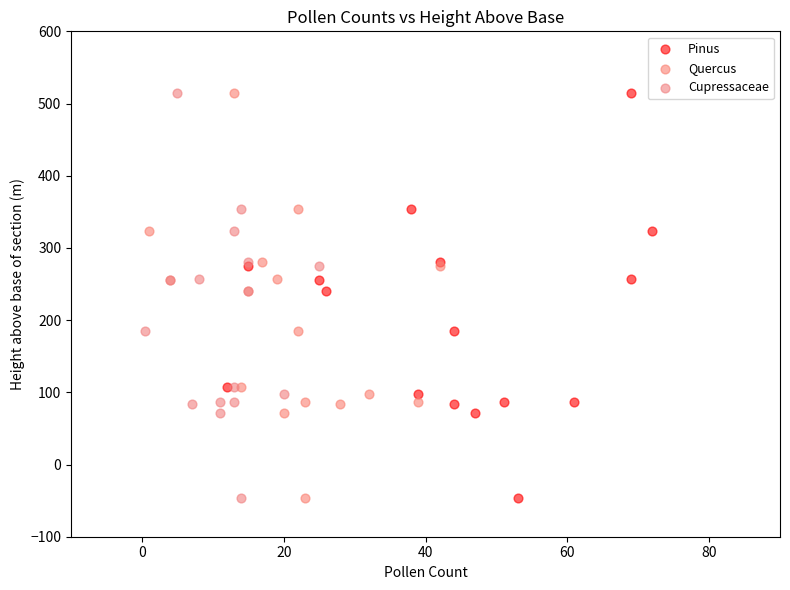

What are all the series names shown in the legend?

Pinus, Quercus, Cupressaceae